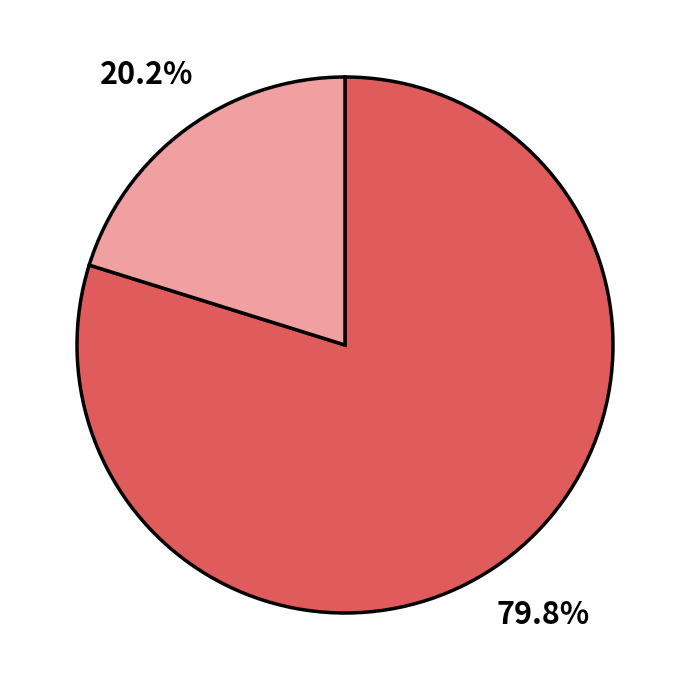

Is there a majority slice in this chart?

Yes